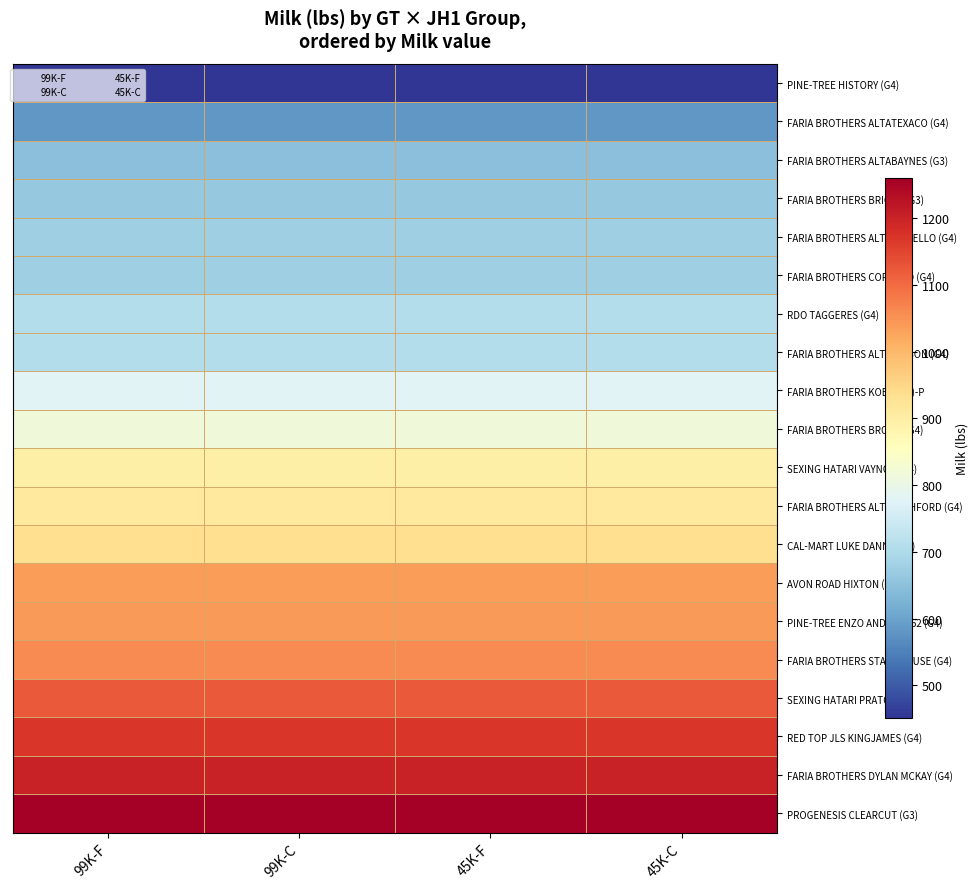

At which category is the sum across all series the highest?

4